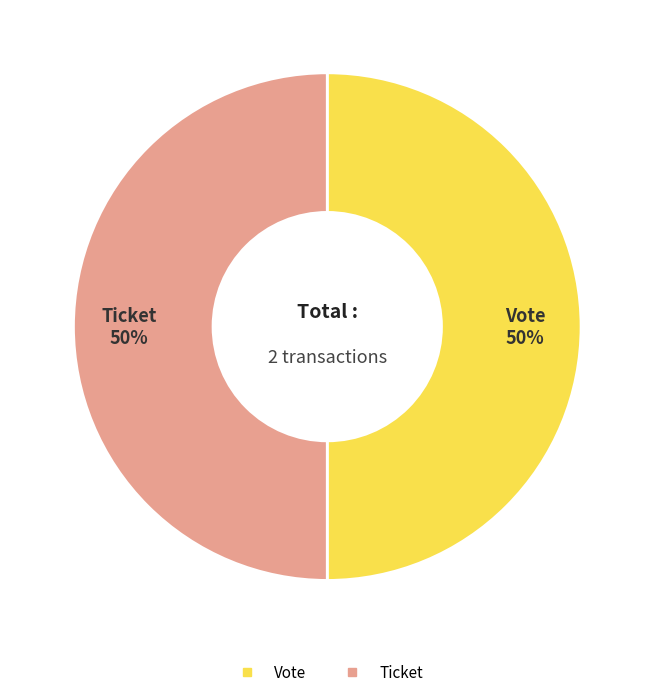

To the nearest percent, what is the combined percentage of Ticket and Vote?

100%